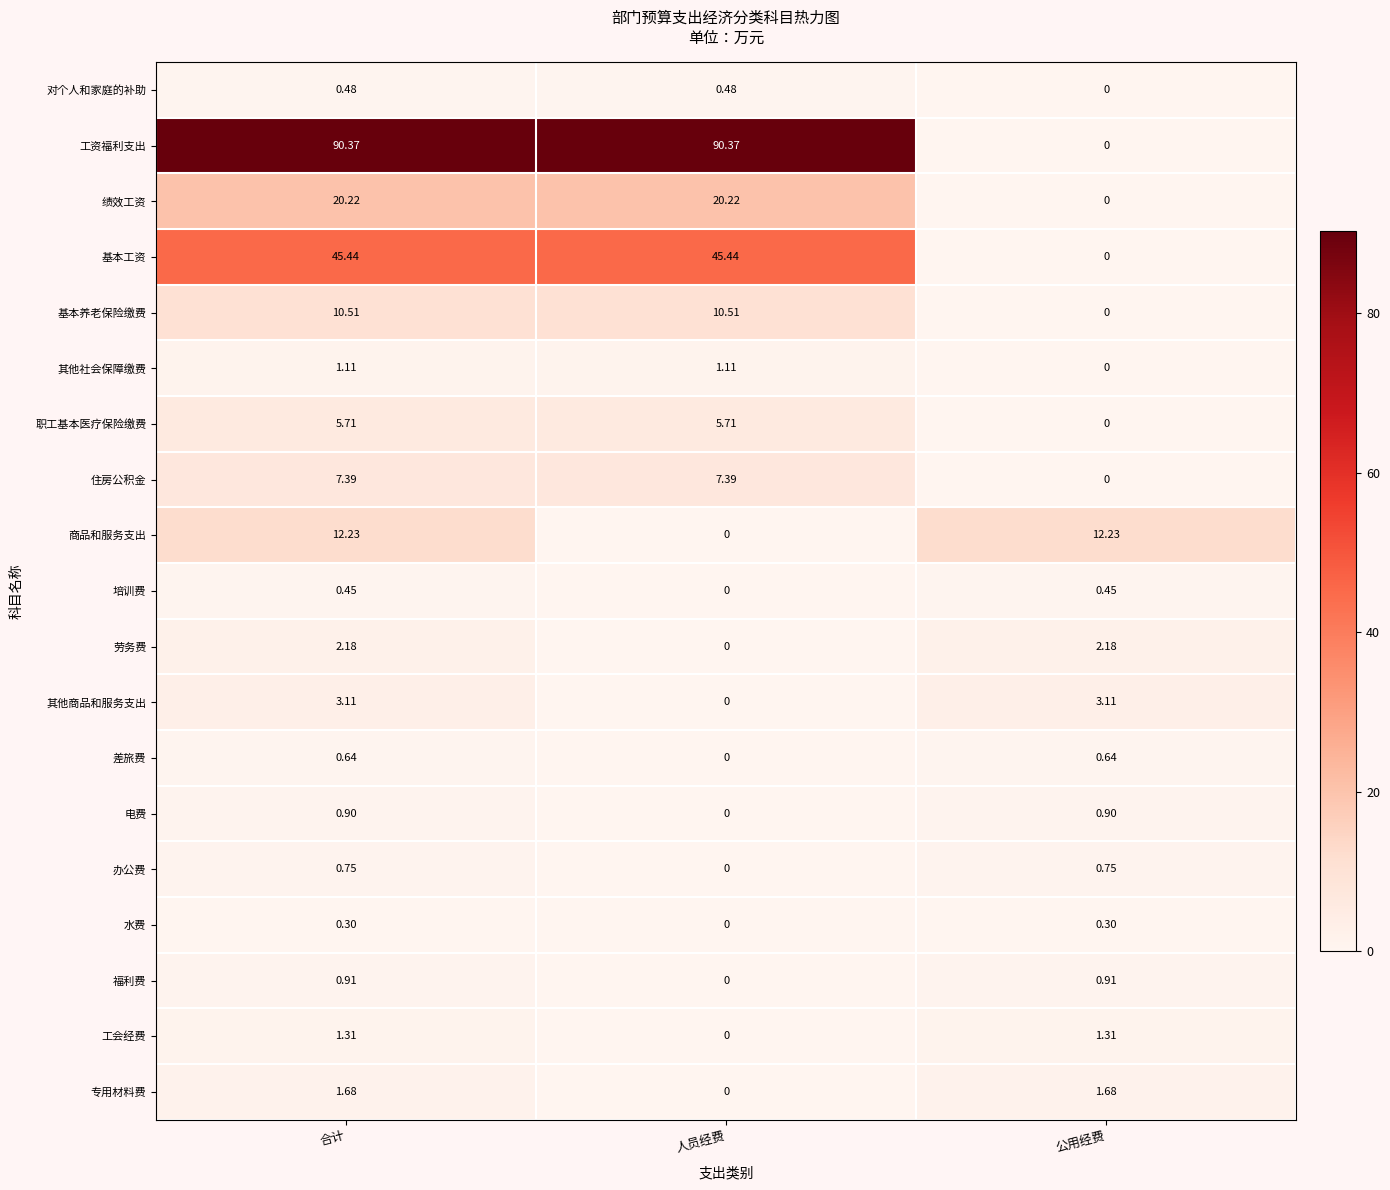

Count the number of data series in this chart.

19